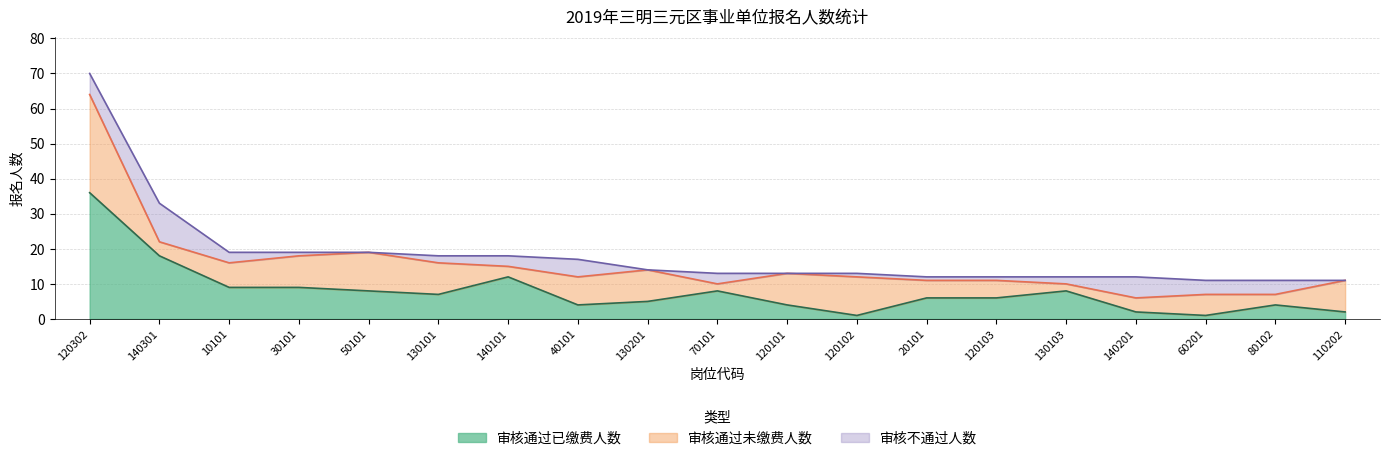

The 审核通过已缴费人数 series shows 7 at 130101. True or false?

True